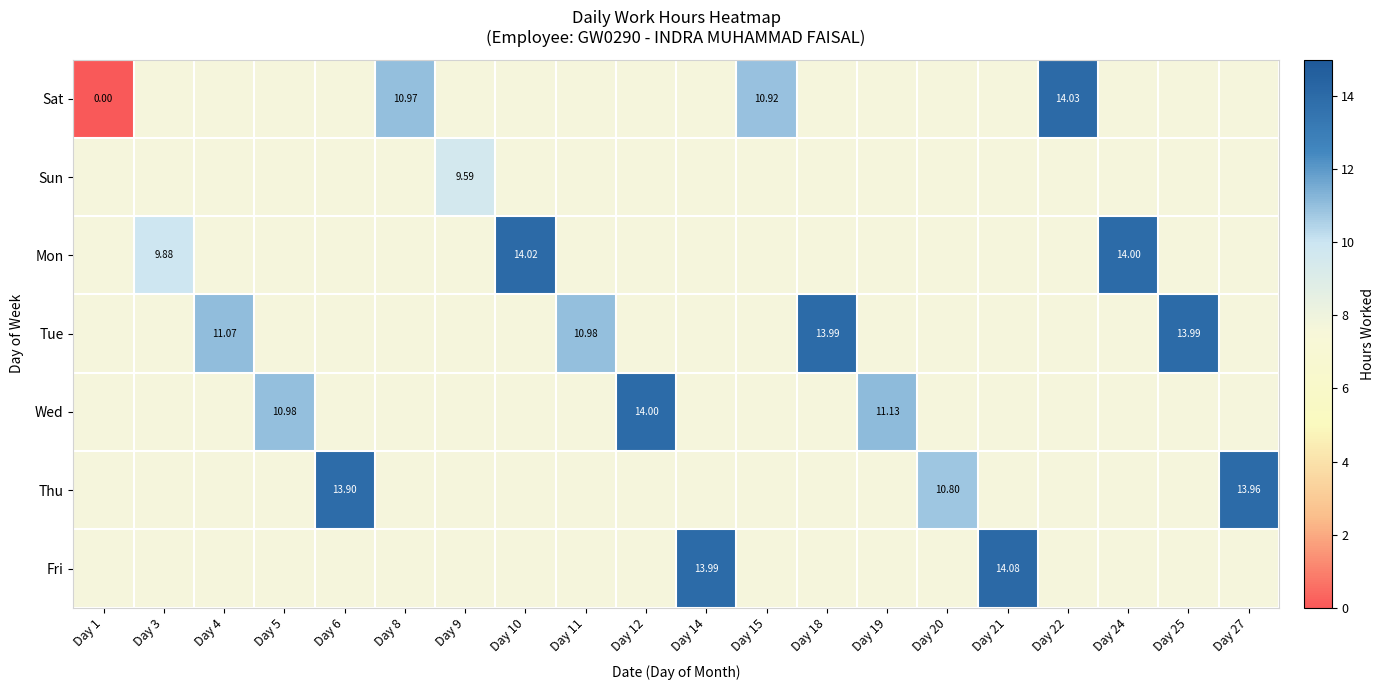

Count the number of categories in the chart.

20